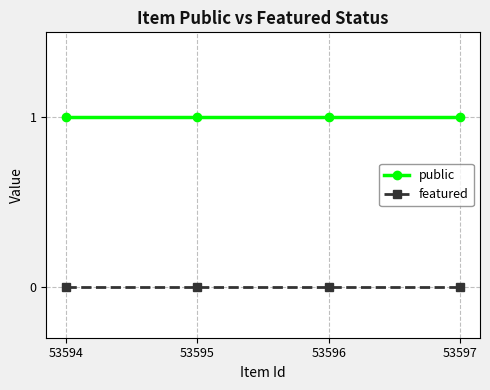

Reading left to right, what are all the values shown in this chart?

public: 1	1	1	1
featured: 0	0	0	0